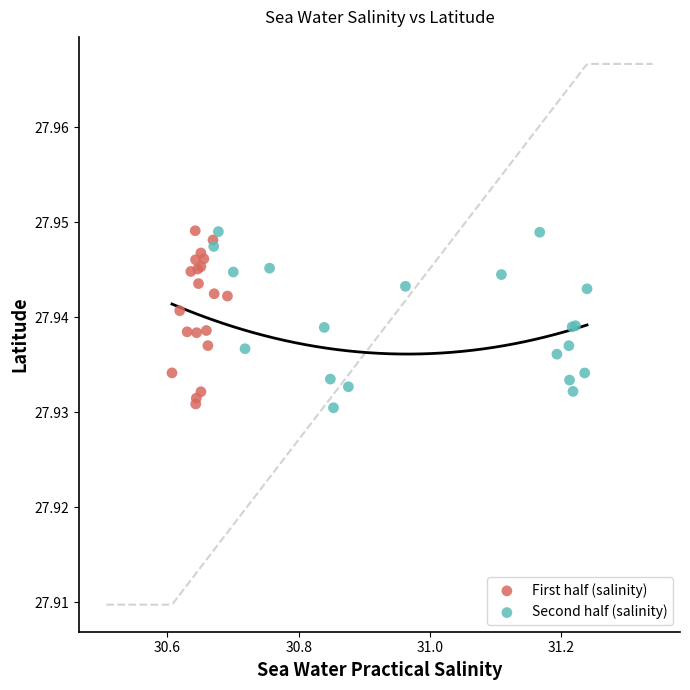

What are all the series names shown in the legend?

First half (salinity), Second half (salinity)